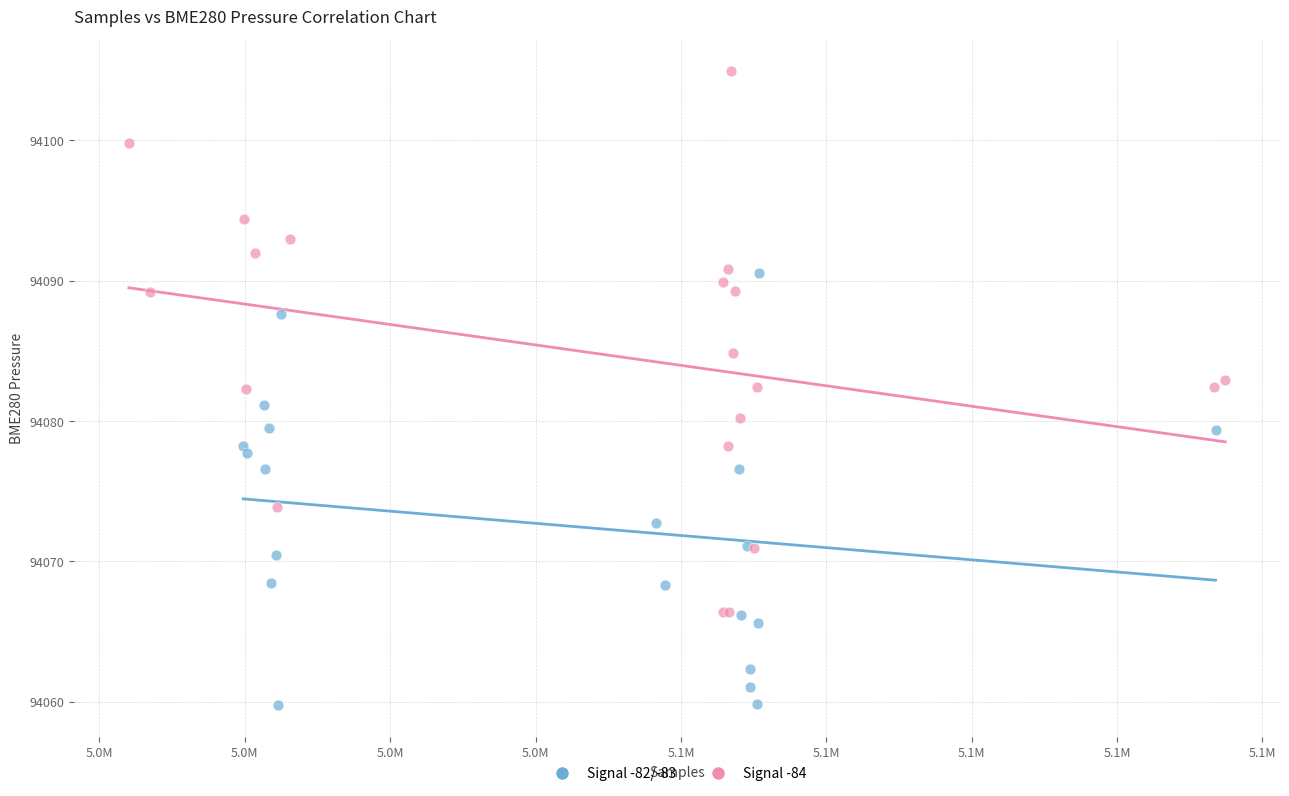

Which series reaches the minimum Y coordinate?

Signal -82/-83